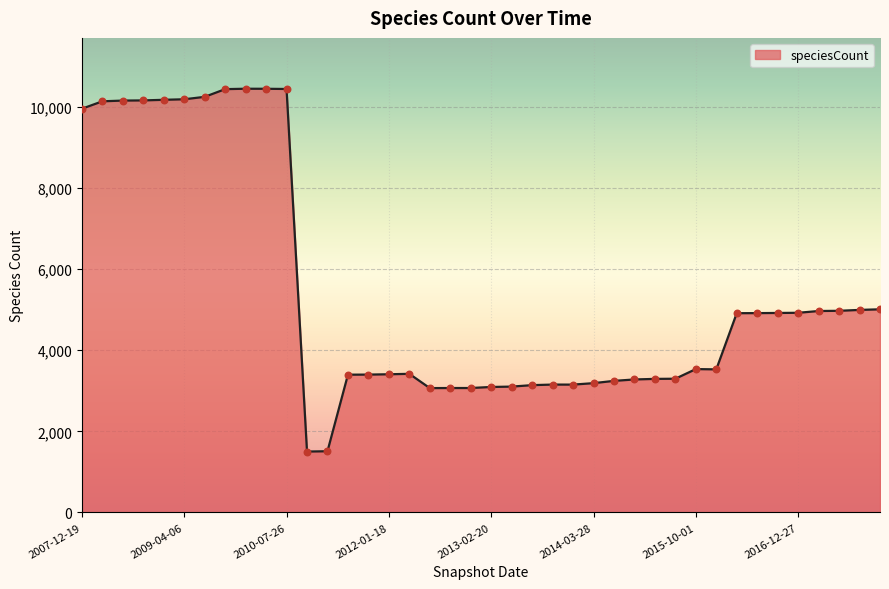

Which has a higher value, 2012-07-13 or 2016-01-04?

2016-01-04